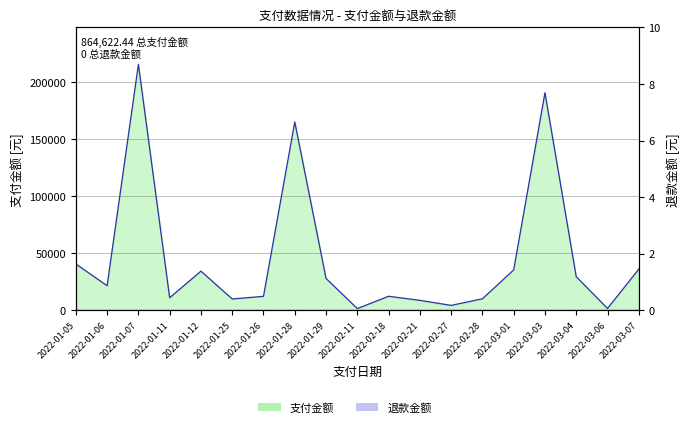

Reading left to right, transcribe all the data shown in this chart.

2022-01-05=40427.1	2022-01-06=21341.0	2022-01-07=215262.8	2022-01-11=10820.2	2022-01-12=34136.6	2022-01-25=9750.0	2022-01-26=12066.7	2022-01-28=164834.0	2022-01-29=27723.4	2022-02-11=1355.7	2022-02-18=12120.0	2022-02-21=8550.0	2022-02-27=4131.1	2022-02-28=9918.5	2022-03-01=35193.8	2022-03-03=190392.9	2022-03-04=29268.0	2022-03-06=1452.8	2022-03-07=35878.0